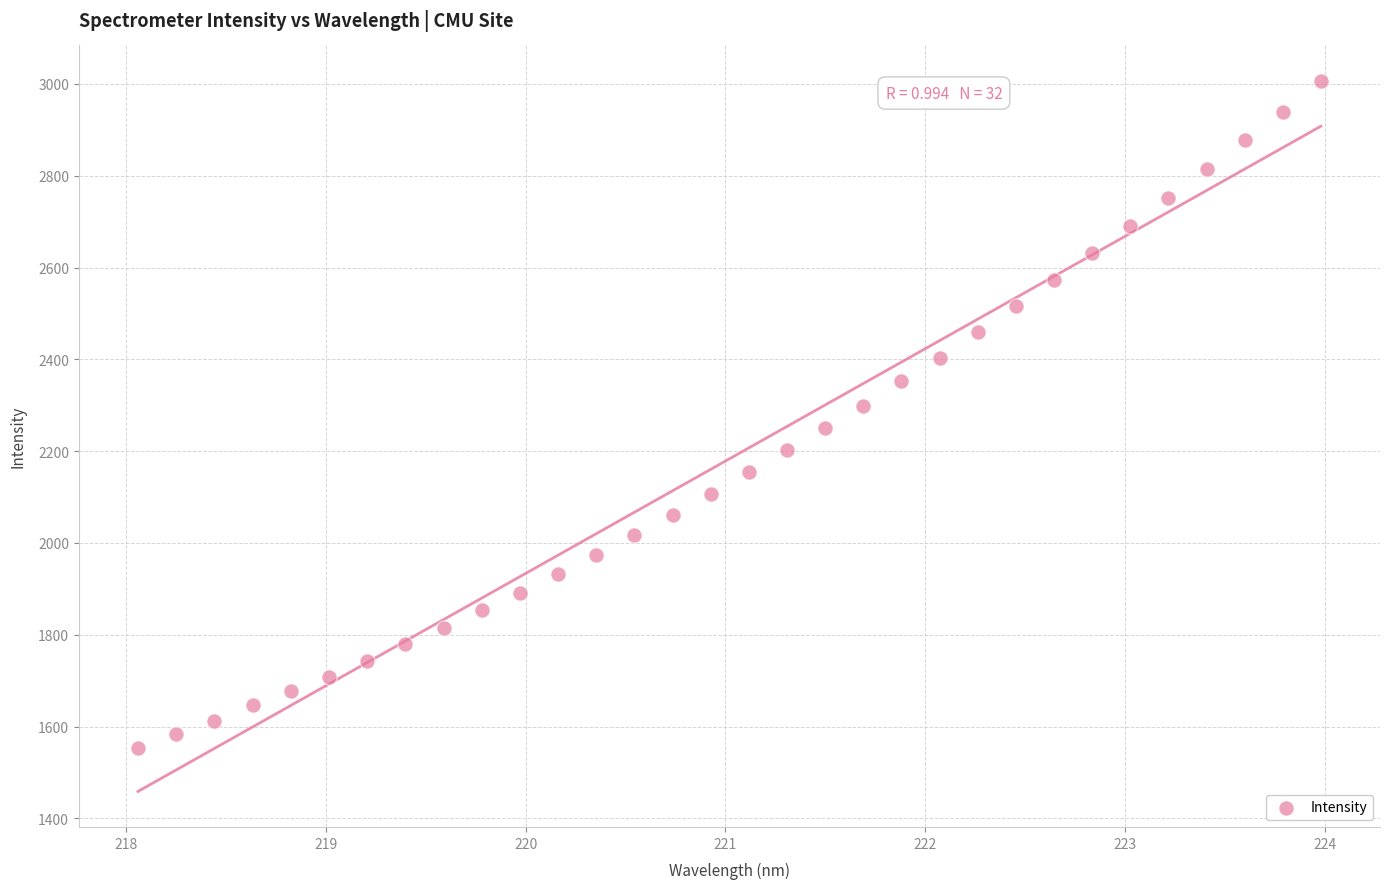

What is the range of X values (max minus min)?

5.9